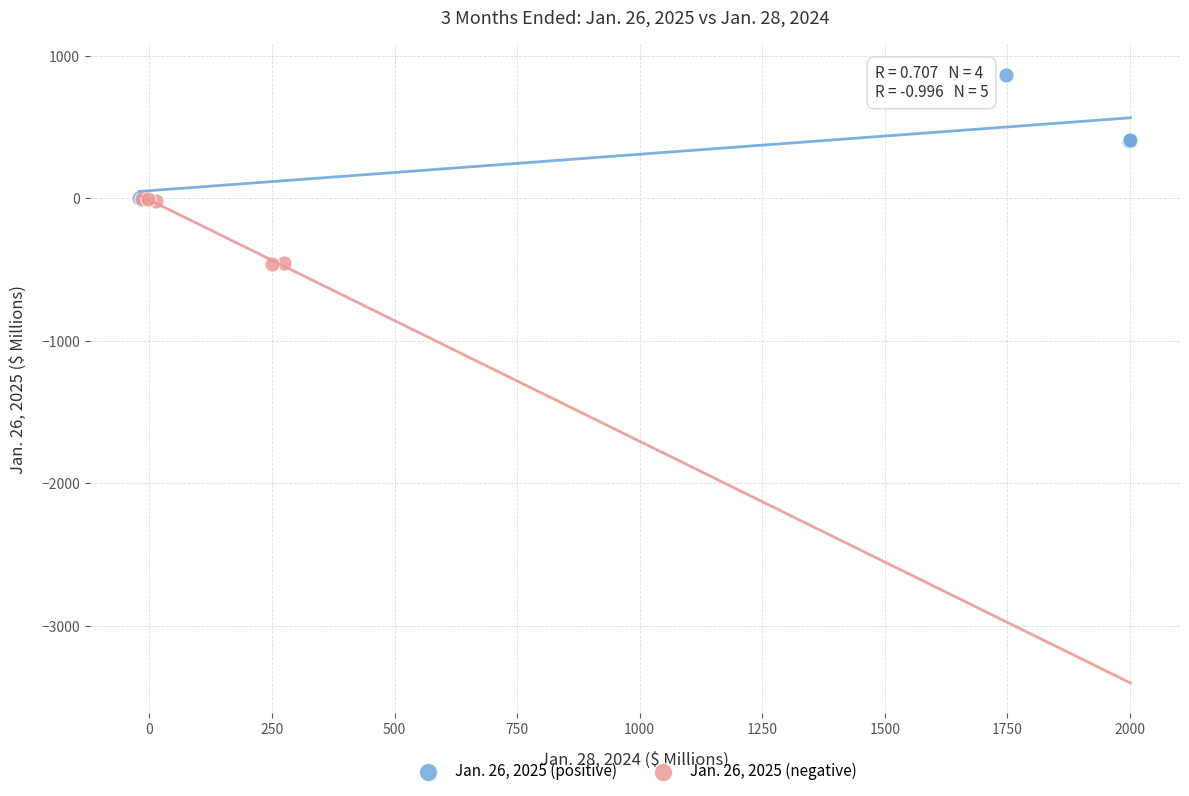

Which series reaches the minimum Y coordinate?

Jan. 26, 2025 (negative)